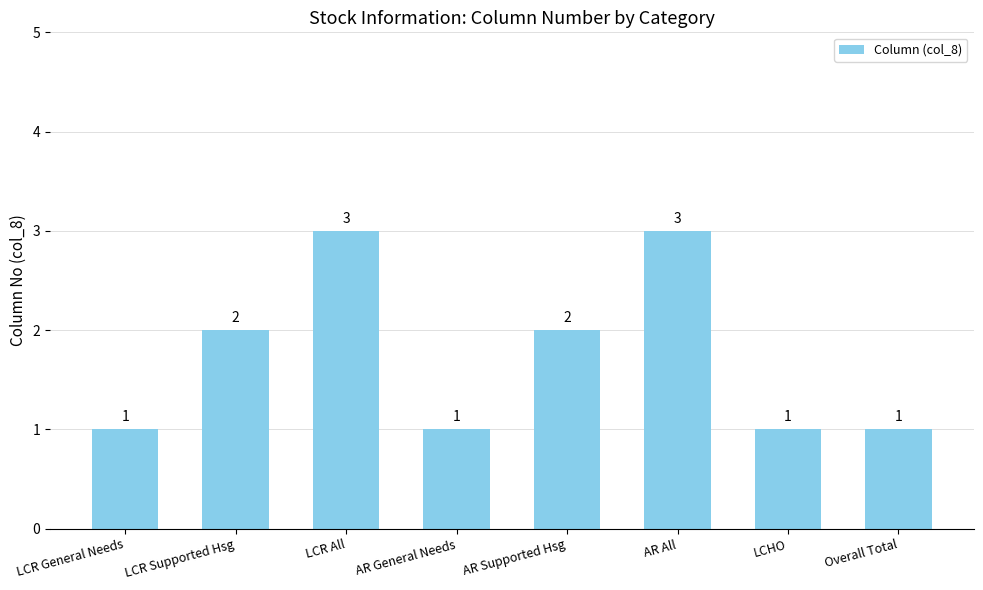

How many distinct data groups are displayed?

1